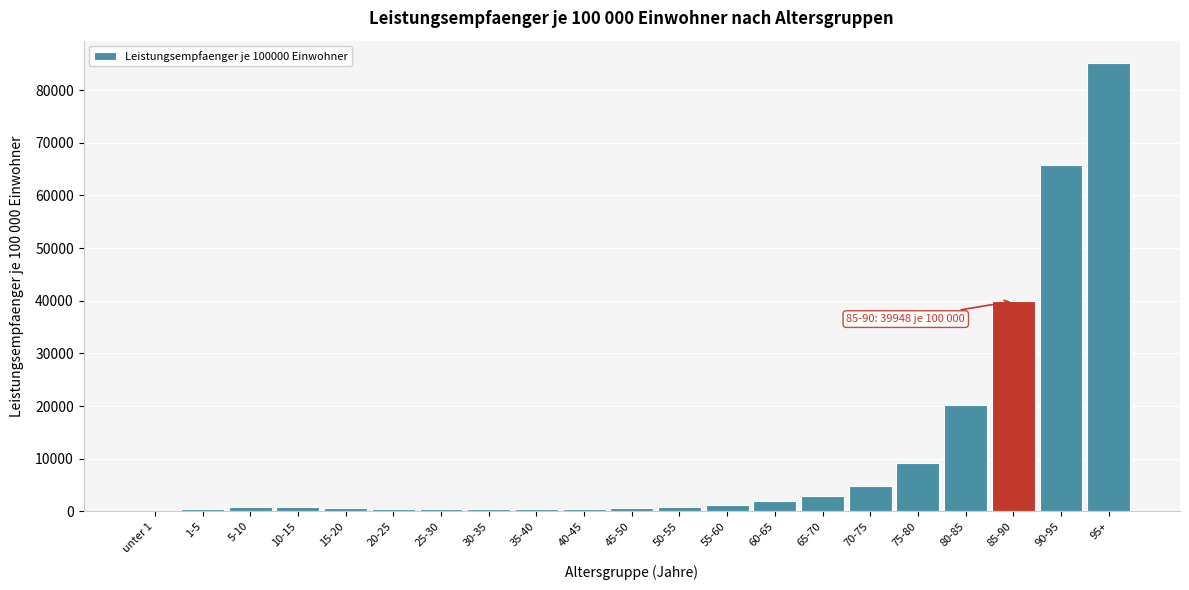

The value at 95+ is 144904.8. True or false?

False